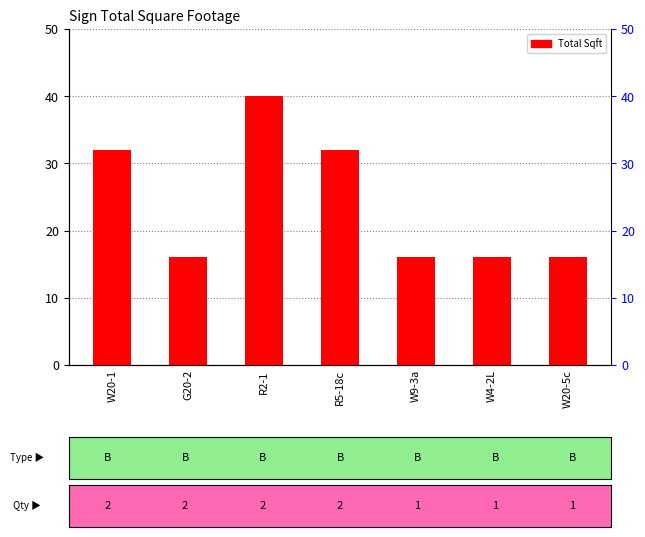

How many values are between 16 and 32?

6